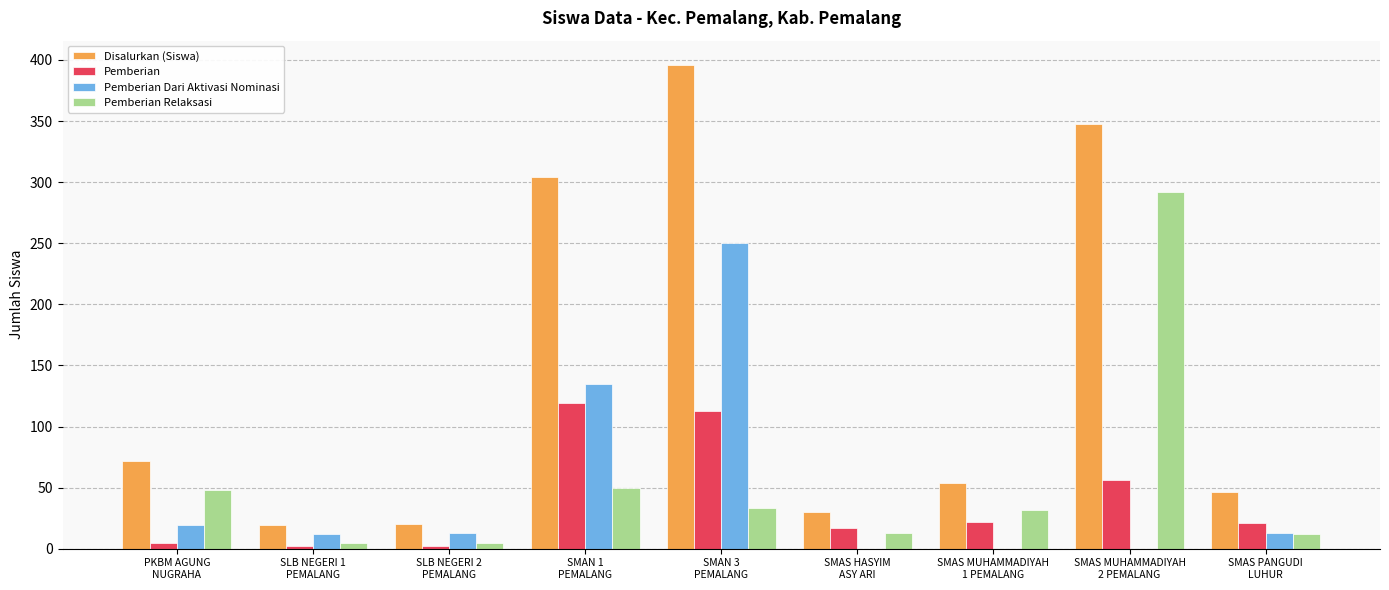

Between SMAS MUHAMMADIYAH
1 PEMALANG and SMAS PANGUDI
LUHUR, which series saw the biggest shift?

Pemberian Relaksasi